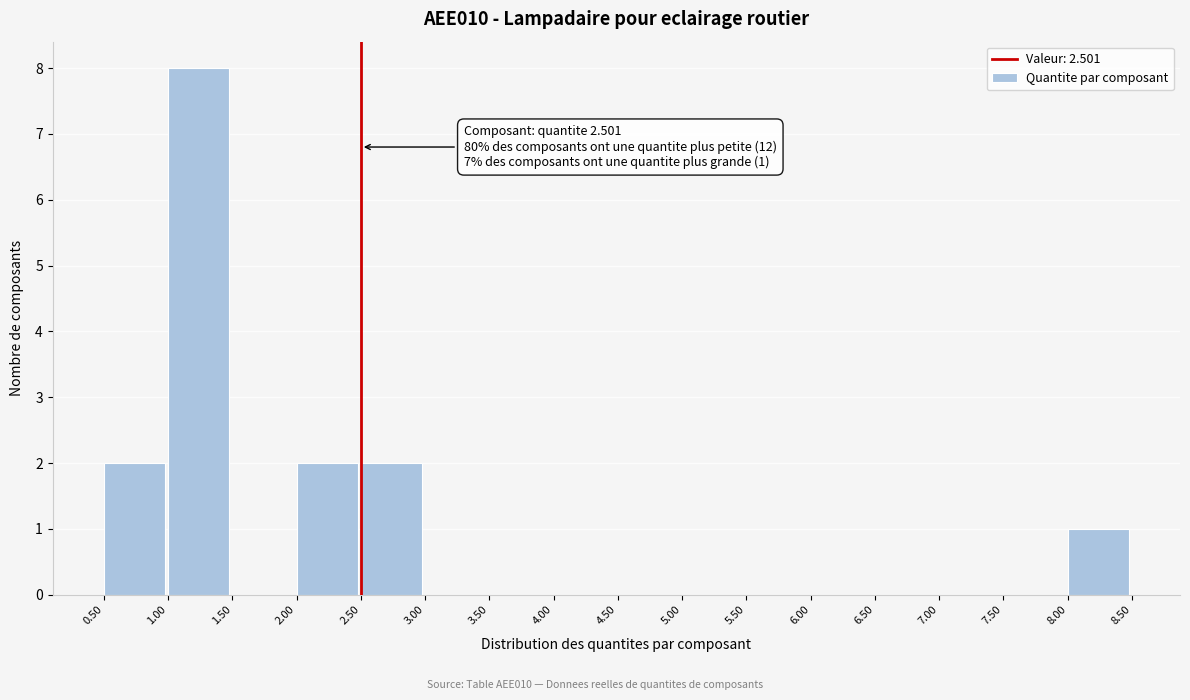

Over which range of the x-axis is the bar tallest?

1.00 to 1.50